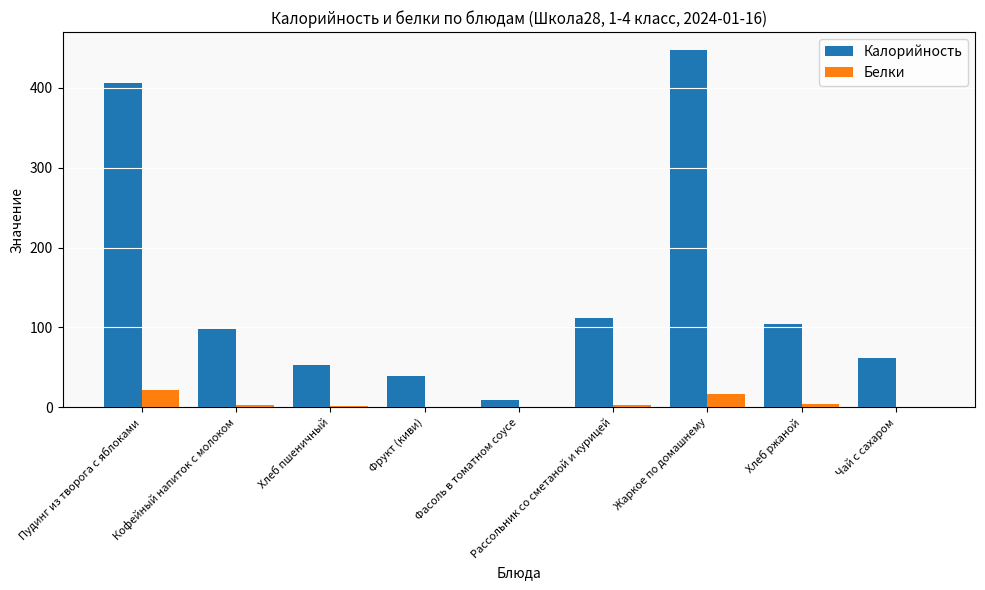

Which series has the widest spread of values?

Калорийность